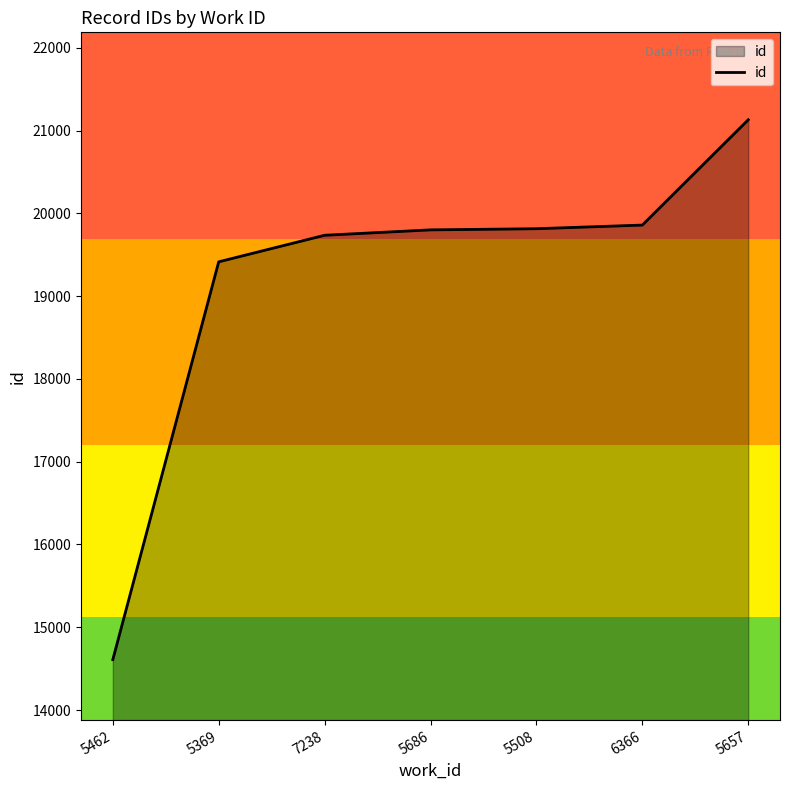

What is the difference between the second highest and second lowest values?

444